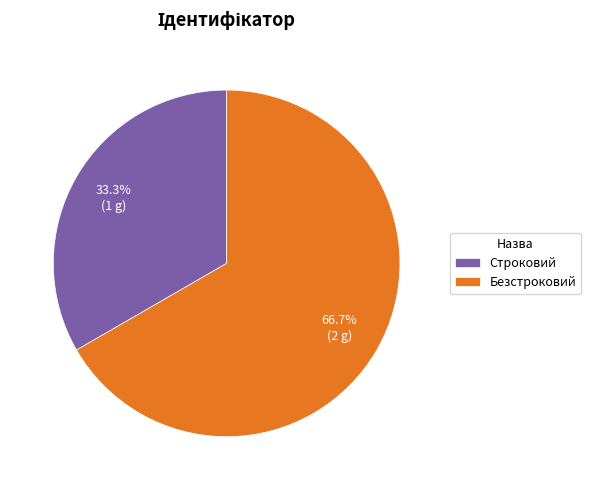

Count the number of slices in the pie.

2